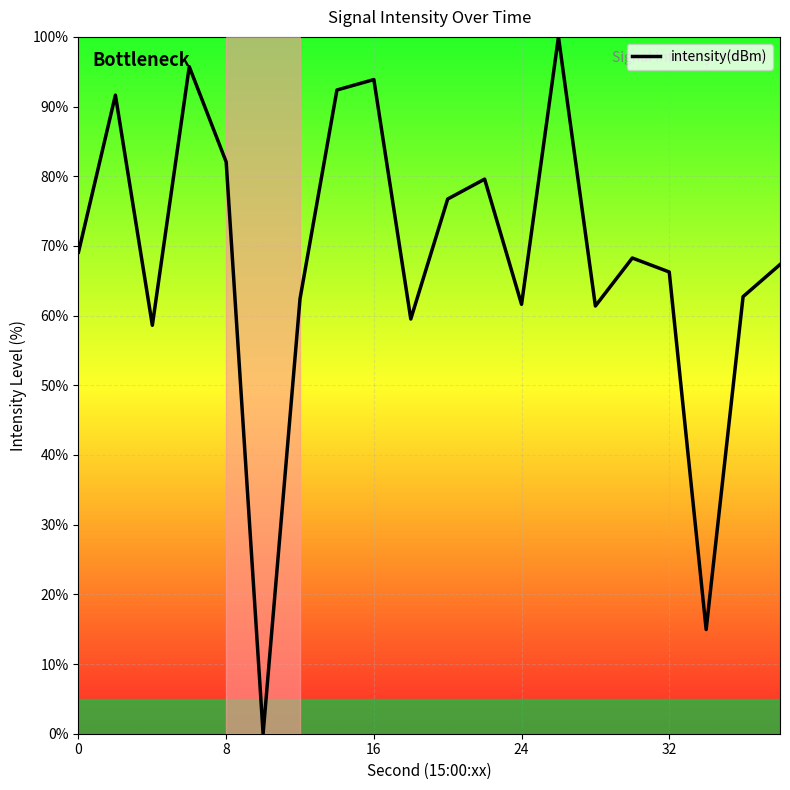

How many distinct data groups are displayed?

1